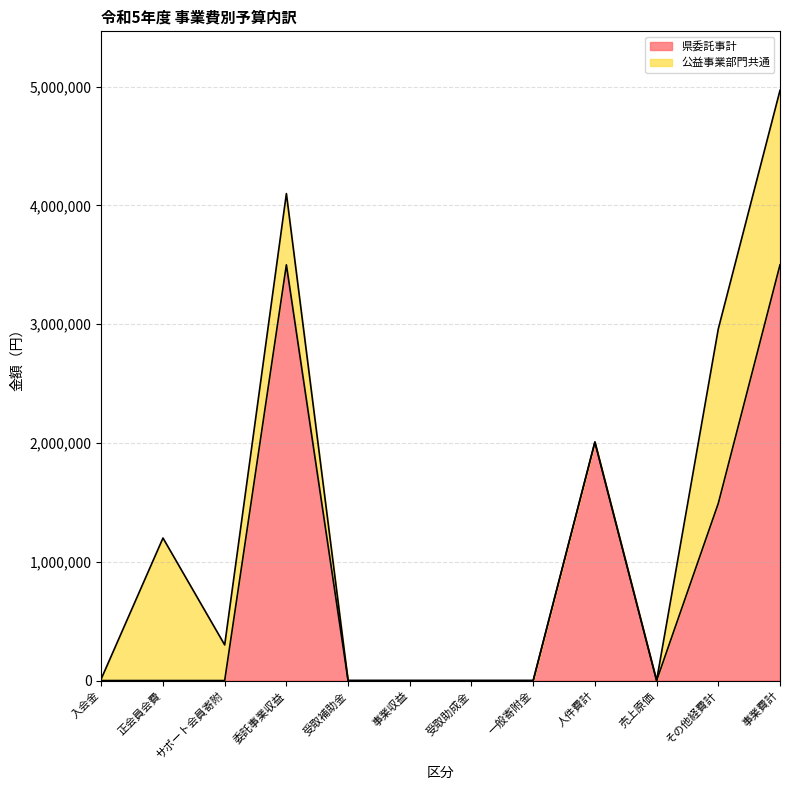

What is the average value?

875000